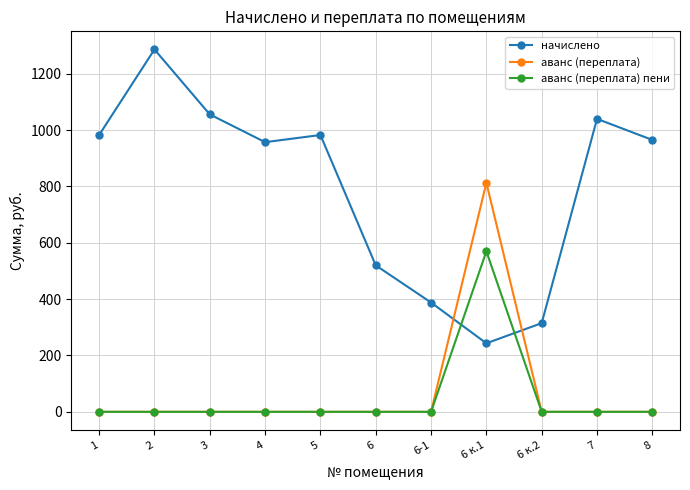

What is the difference between the аванс (переплата) пени values at 6 к.1 and 2?

569.7